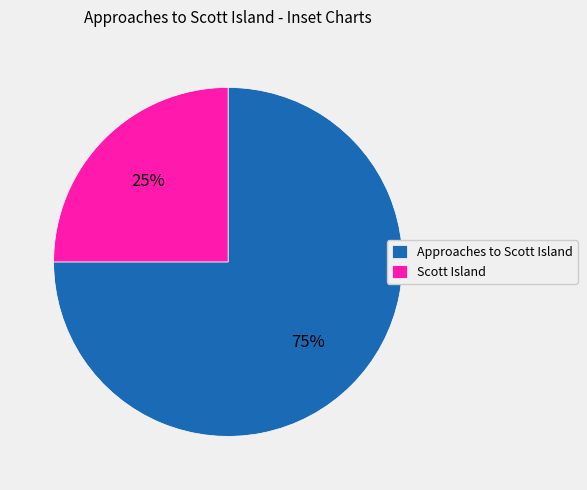

Rank the categories by value from highest to lowest.

Approaches to Scott Island, Scott Island